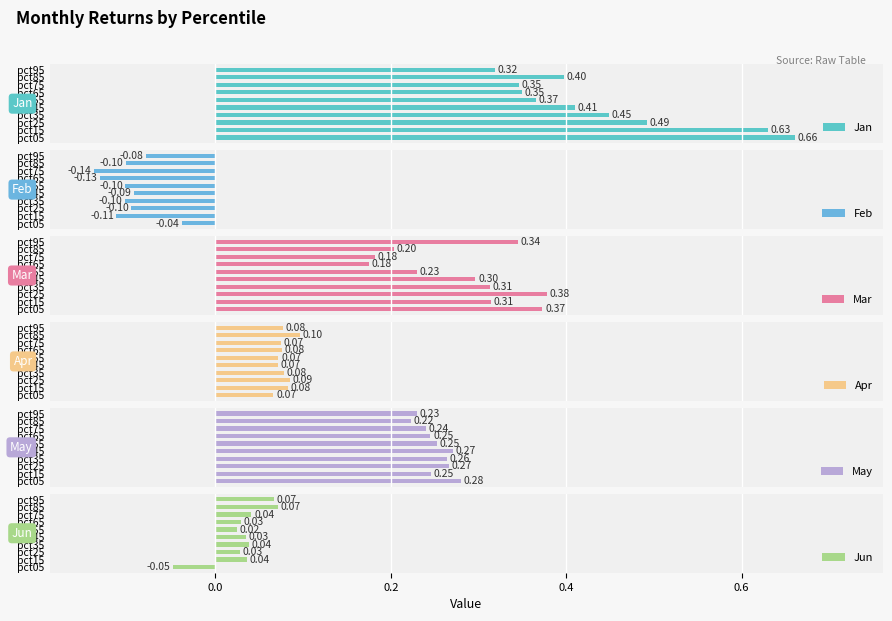

Does the chart contain any negative values?

Yes